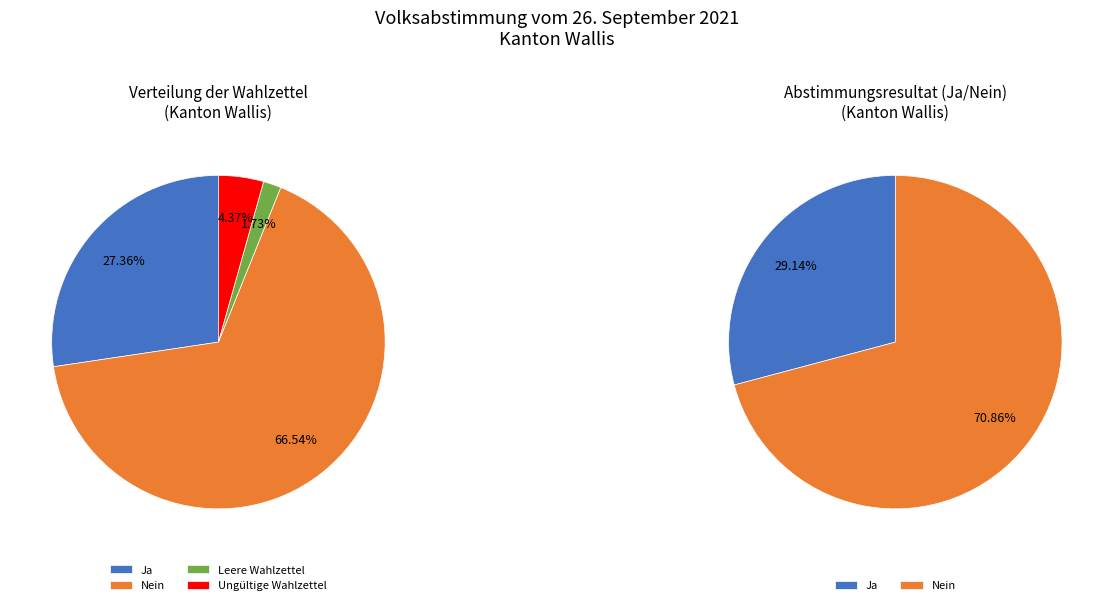

To the nearest percent, what portion does Ungültige Wahlzettel represent?

4%